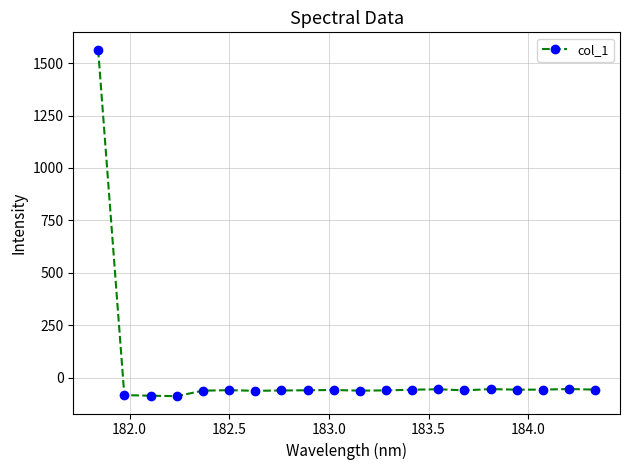

True or false: the data has more than 0 interior local peaks.

True